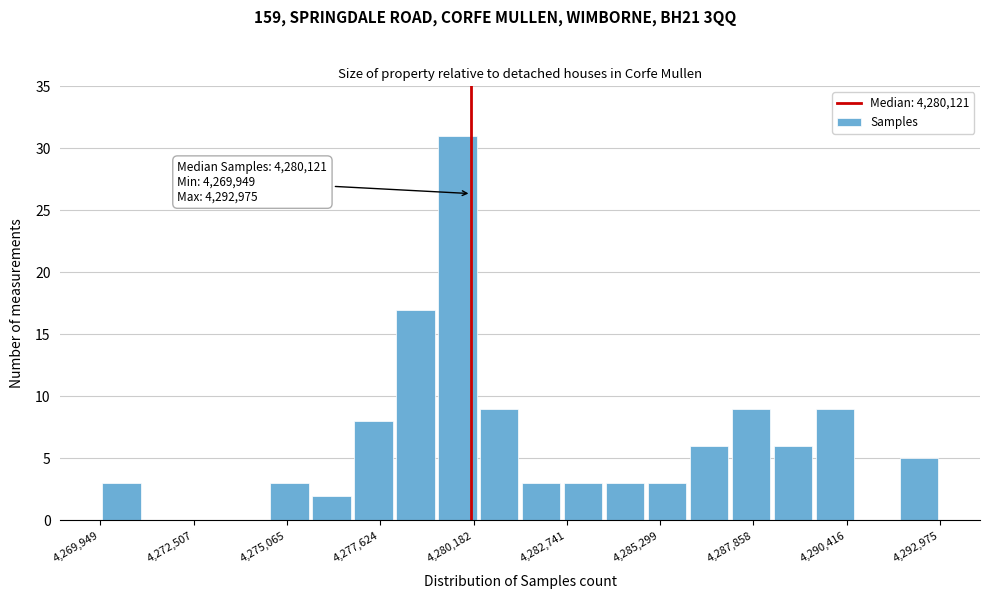

Around what value on the x-axis is the tallest bar? Give the approximate position of its centre, as read against the axis.

4279500